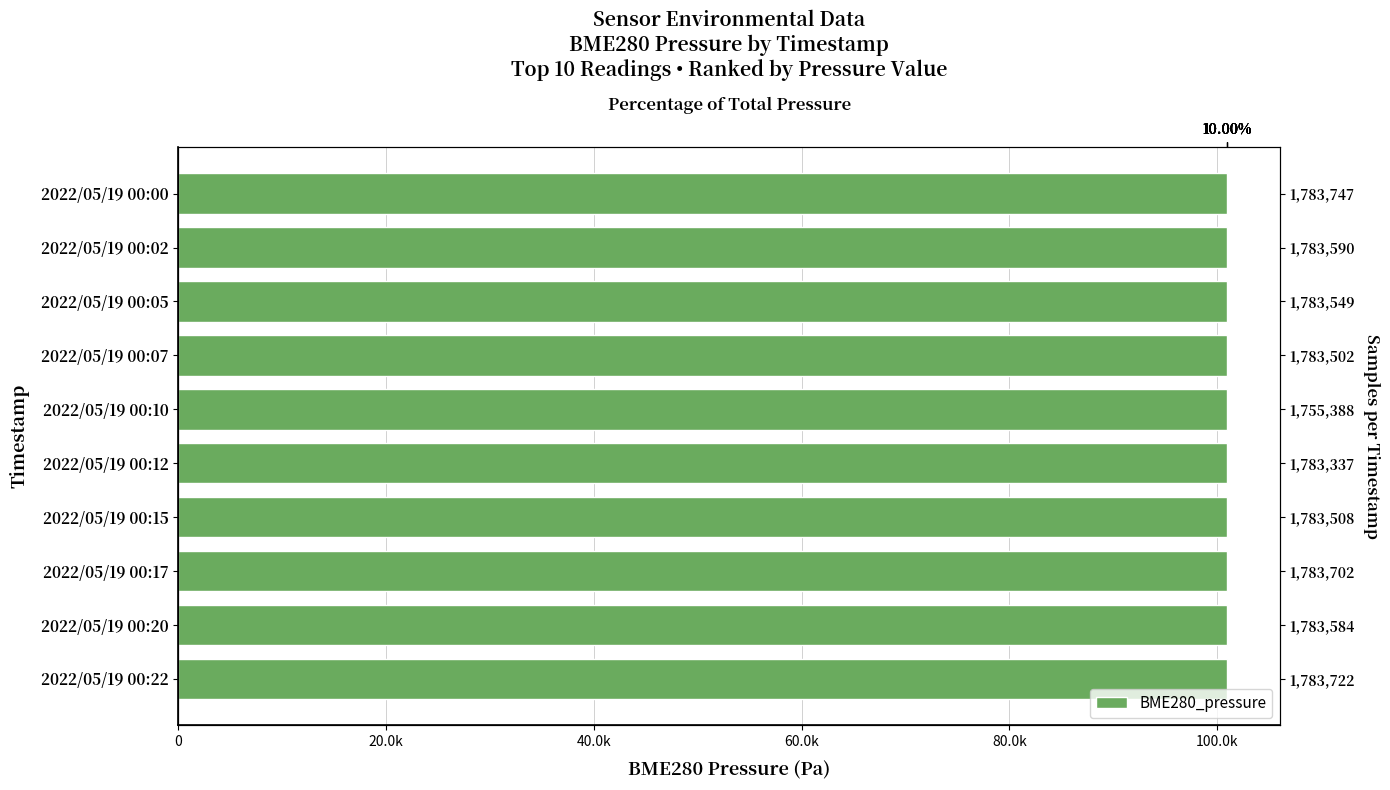

Reading left to right, extract all data points from this chart.

100978.3	100978.8	100983.9	100981.8	100984.3	100981.8	100990.3	100981.8	100989.9	100980.5